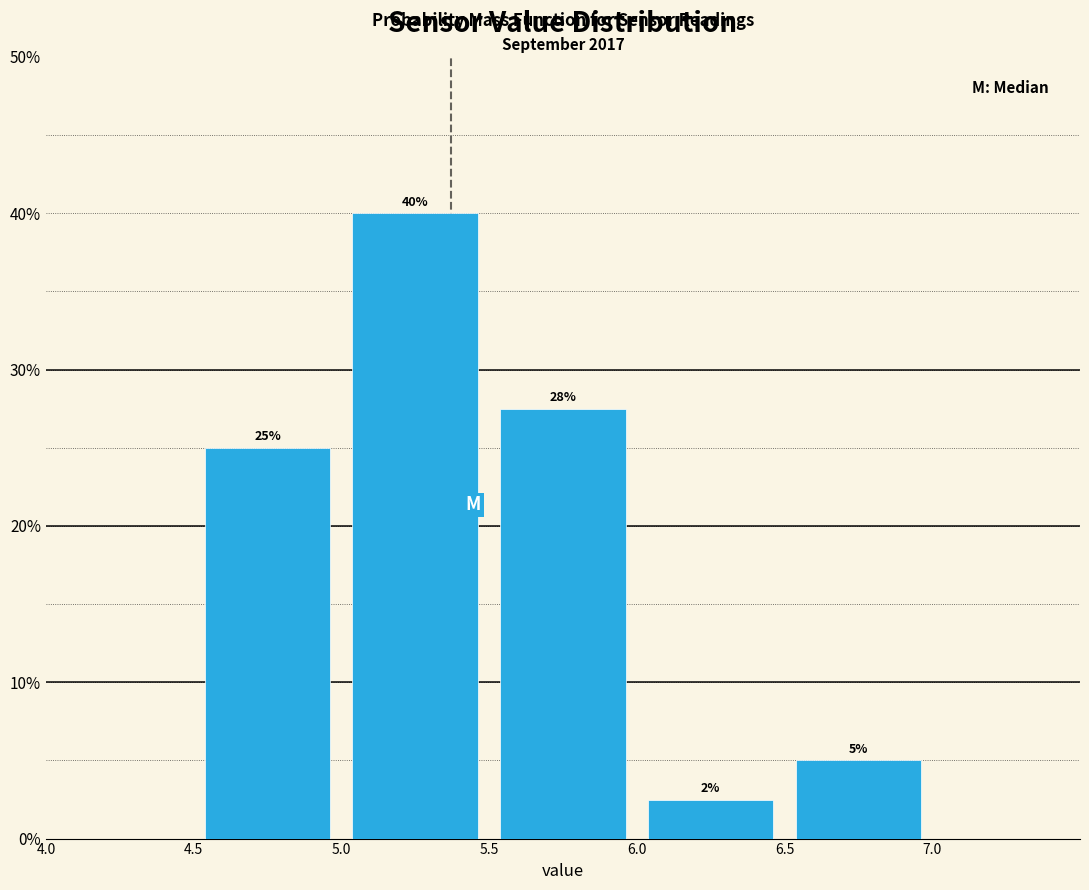

Which range on the x-axis has the tallest bar?

5.0 to 5.5